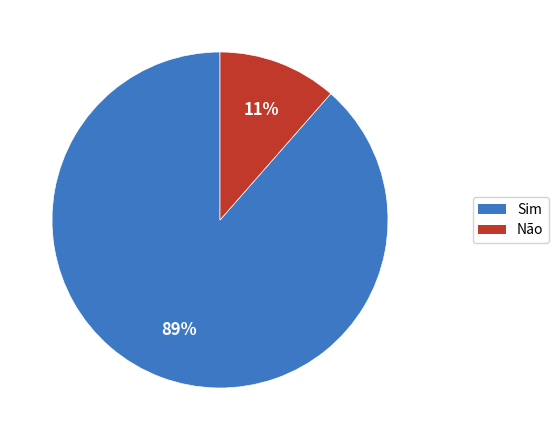

How many segments does this pie chart have?

2